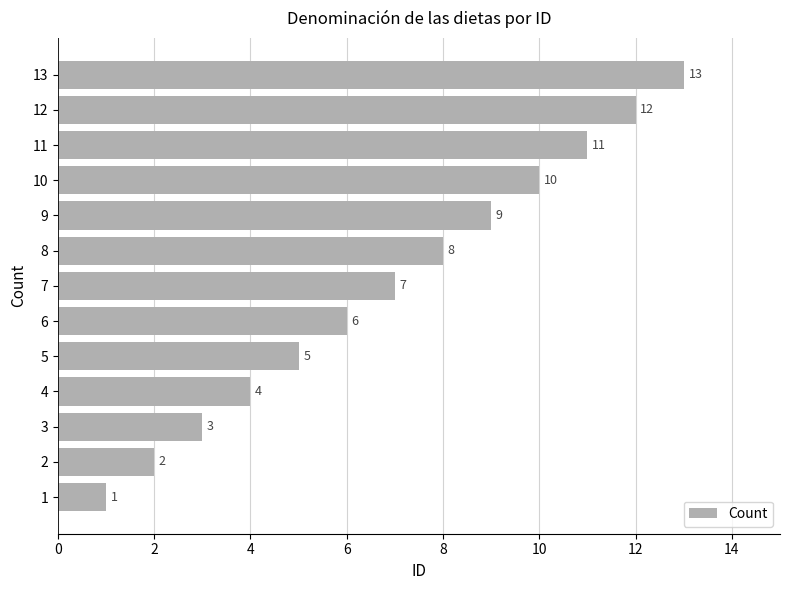

Is it true that the value at 2 is 3?

False